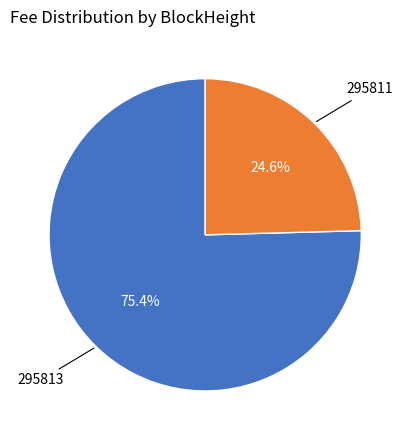

How many segments does this pie chart have?

2